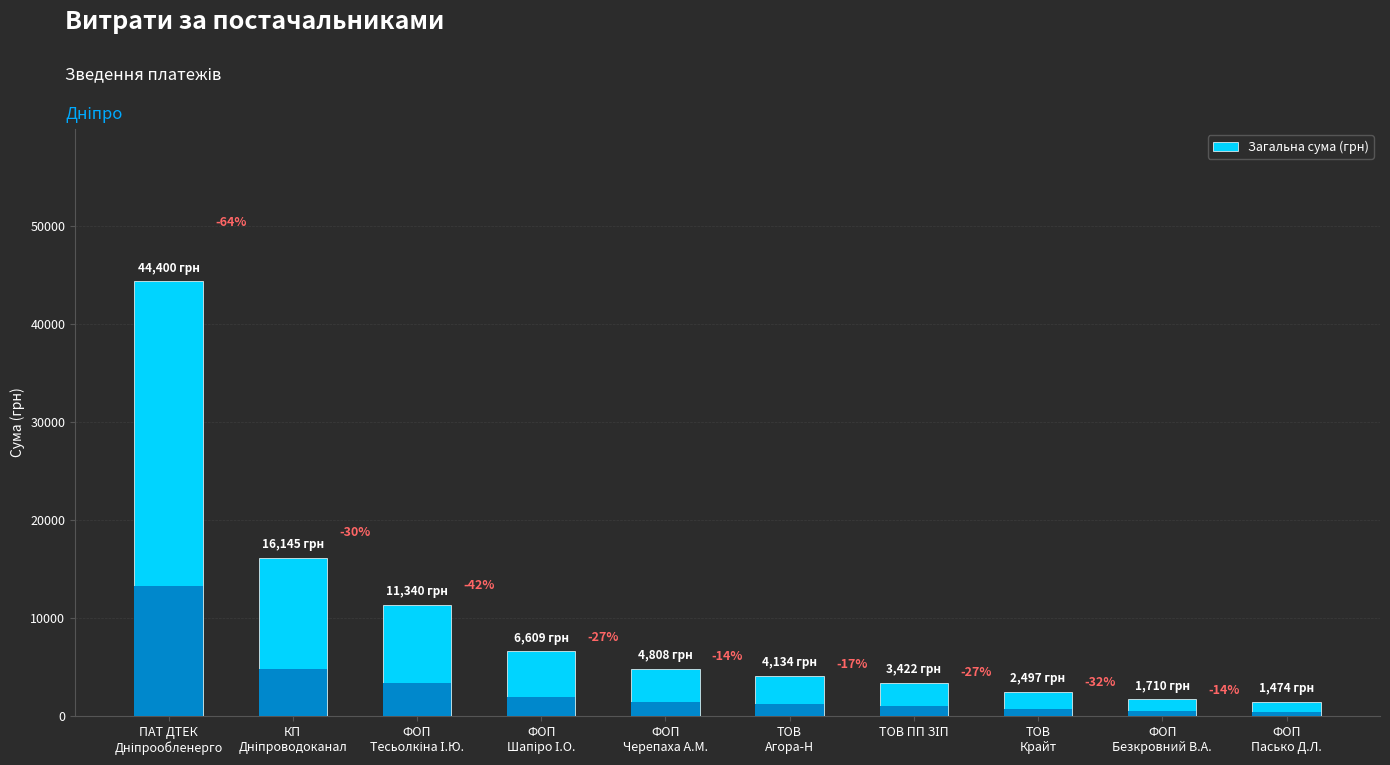

Approximately how many times larger is the value at КП
Дніпроводоканал compared to ТОВ
Агора-Н?

3.9